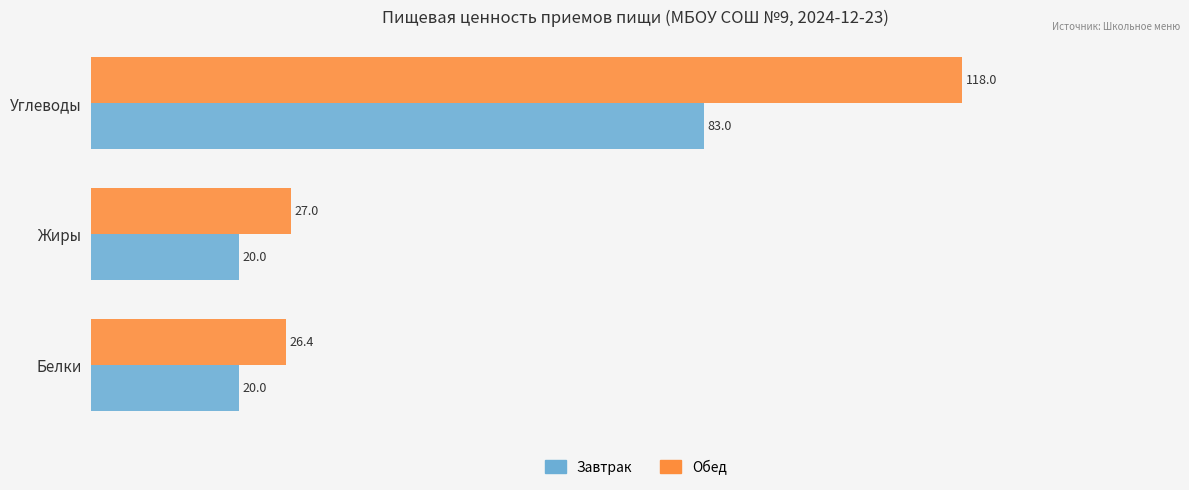

What is the difference between the highest and lowest values at Углеводы?

35.0